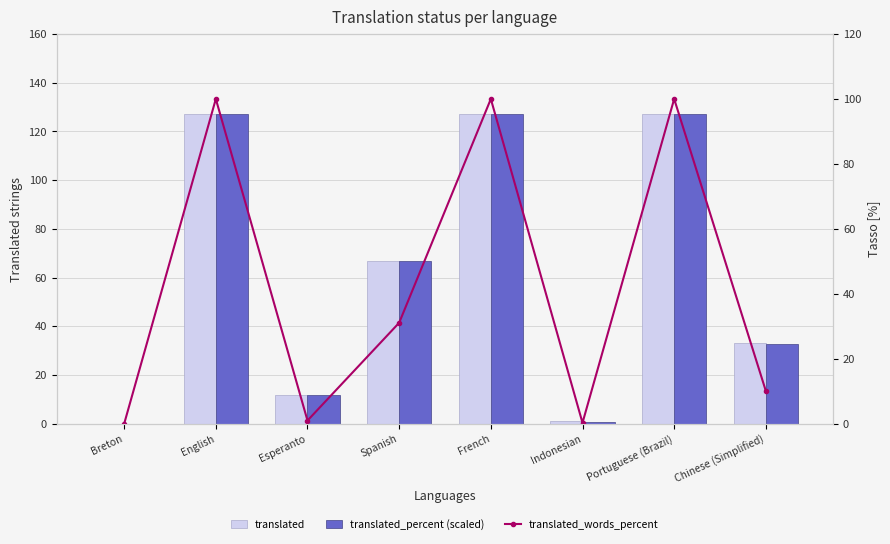

The translated series shows 10.5 at Chinese (Simplified). True or false?

False